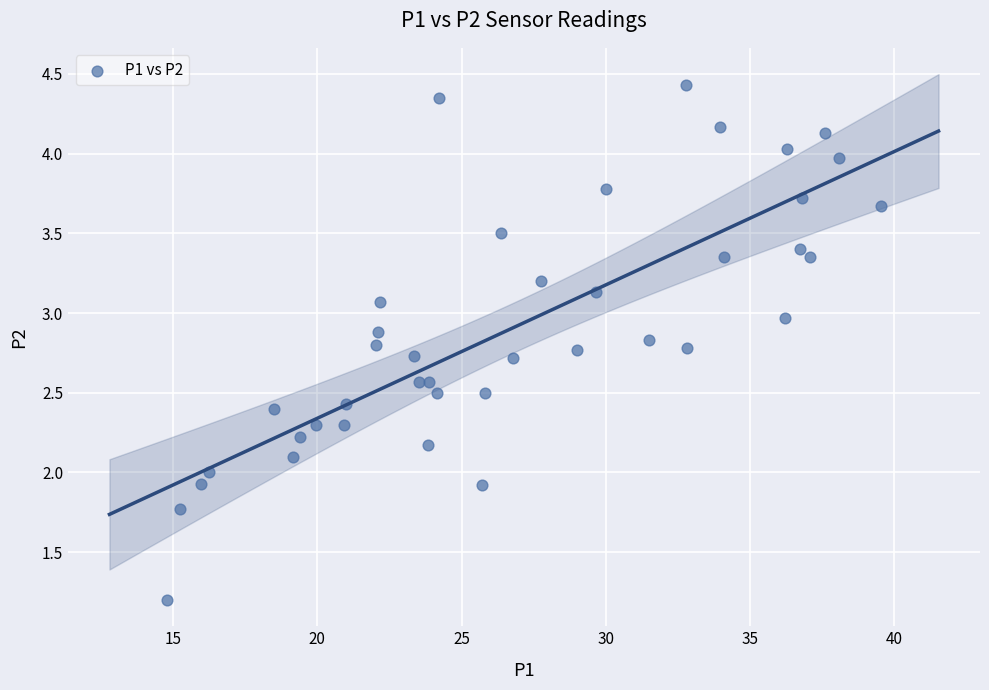

What is the range of X values (max minus min)?

24.7